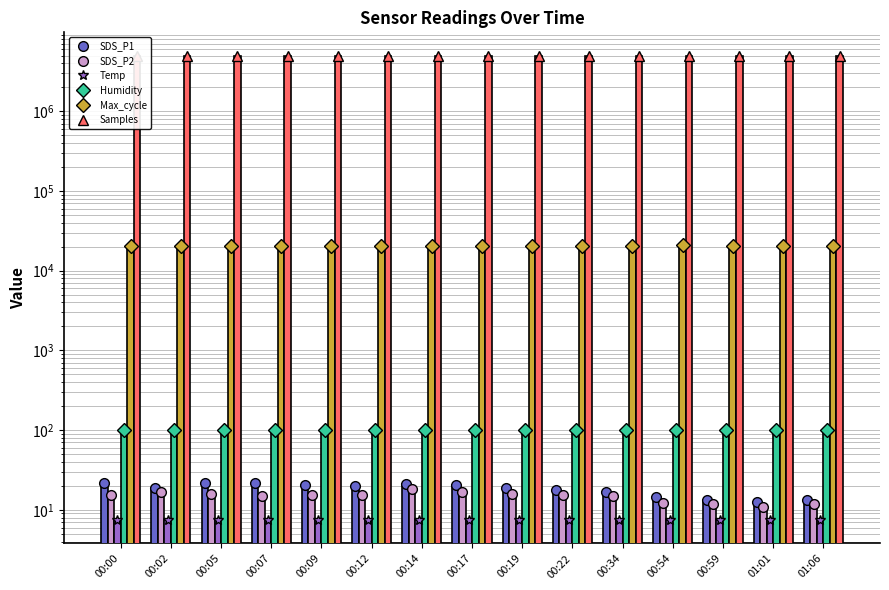

True or false: SDS_P2 has a value of 6.0 at 00:59.

False